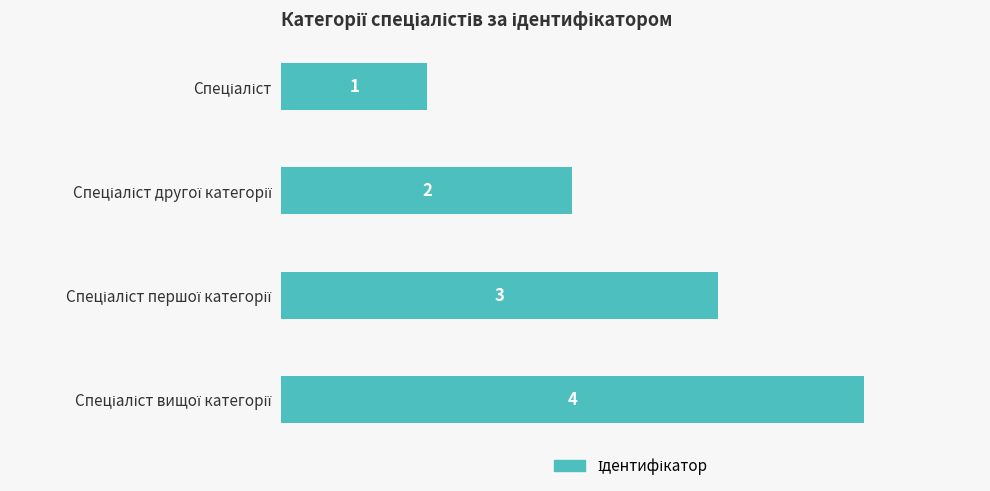

How many data points does each series have?

4